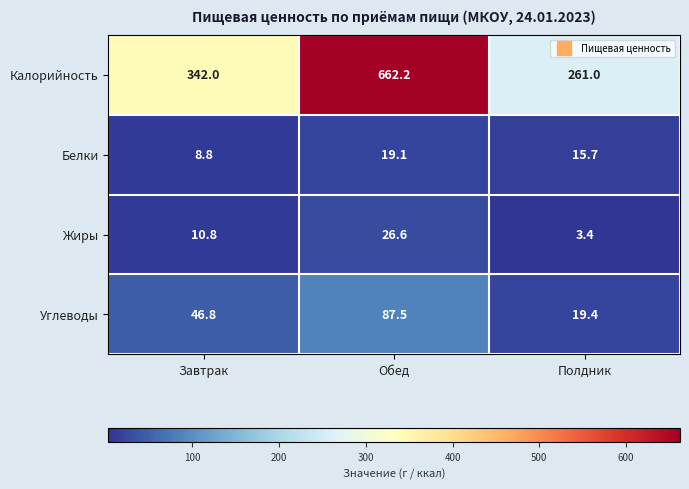

How many data points does each series have?

3